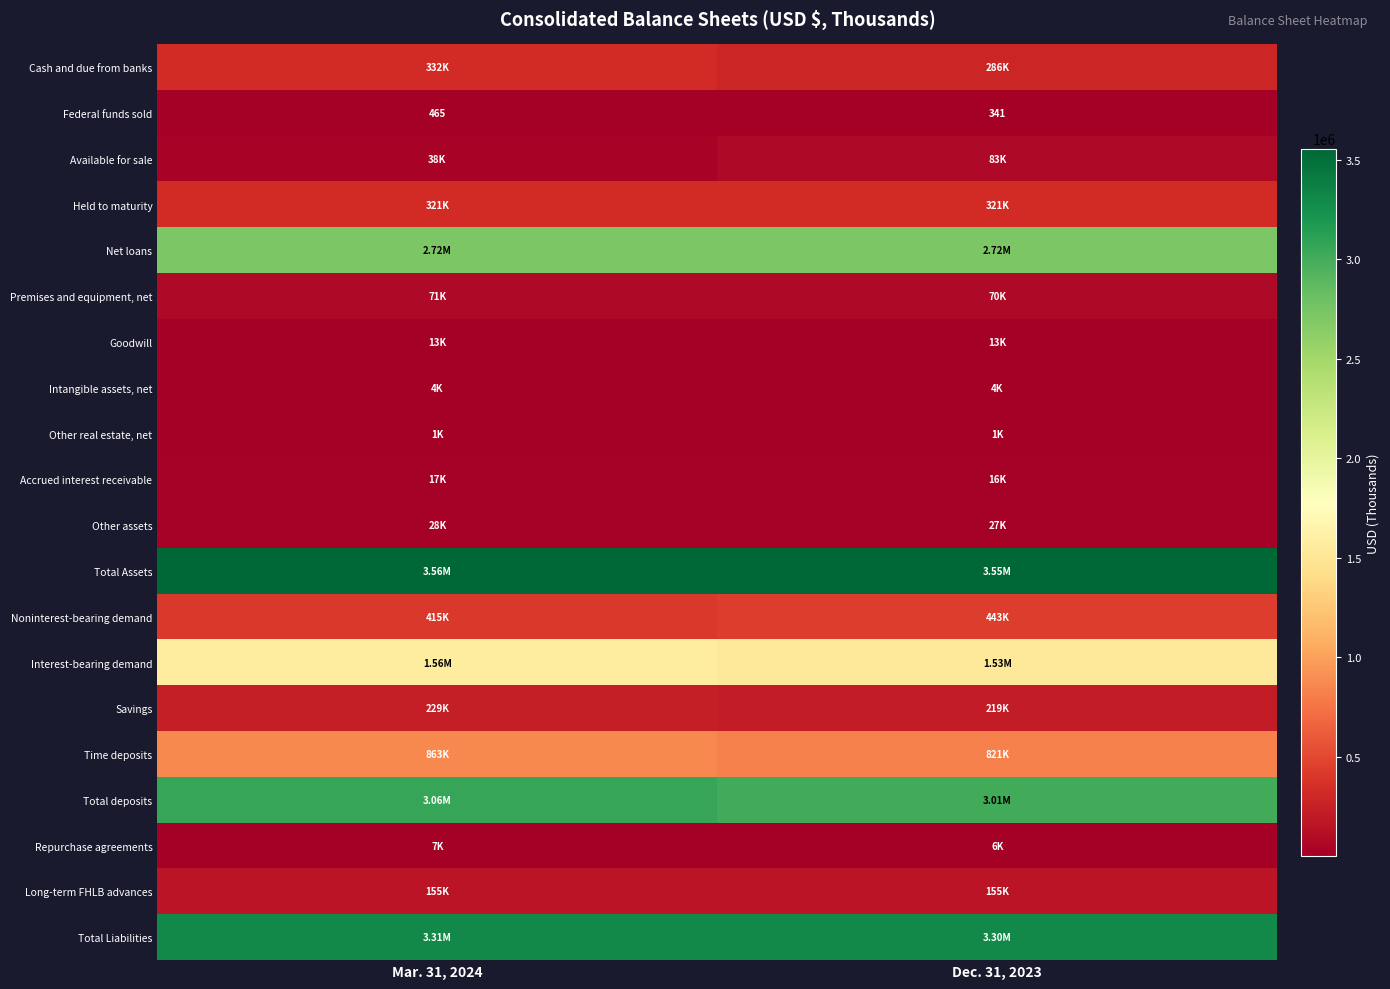

What is the sum of all Interest-bearing demand values?

3082885